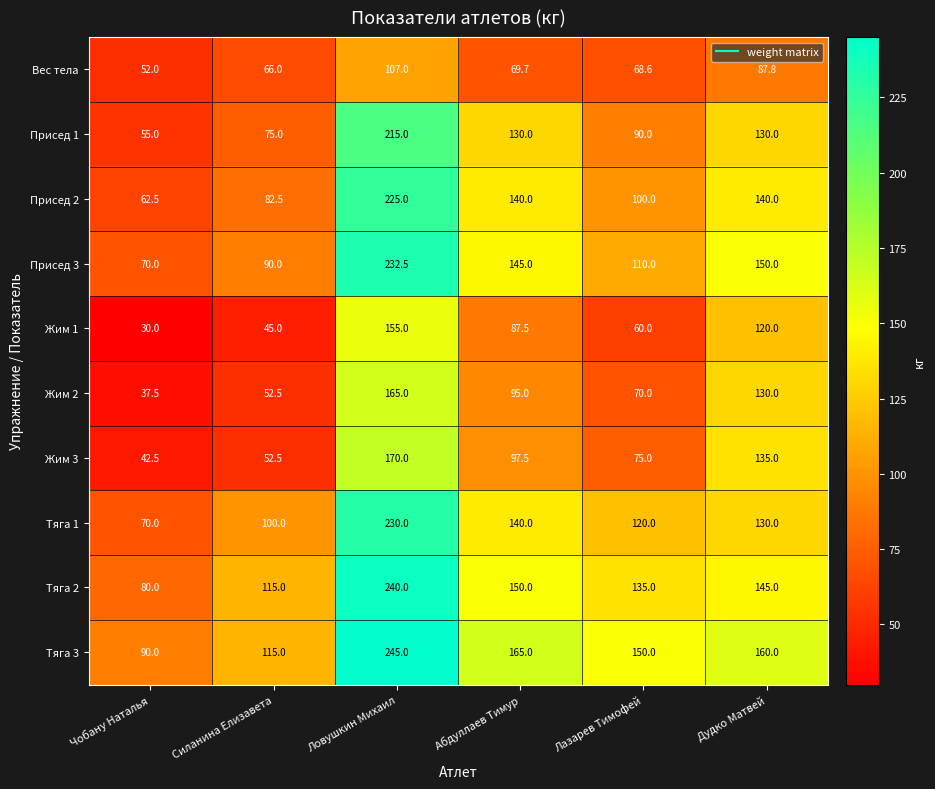

What is the greatest value displayed?

245.0